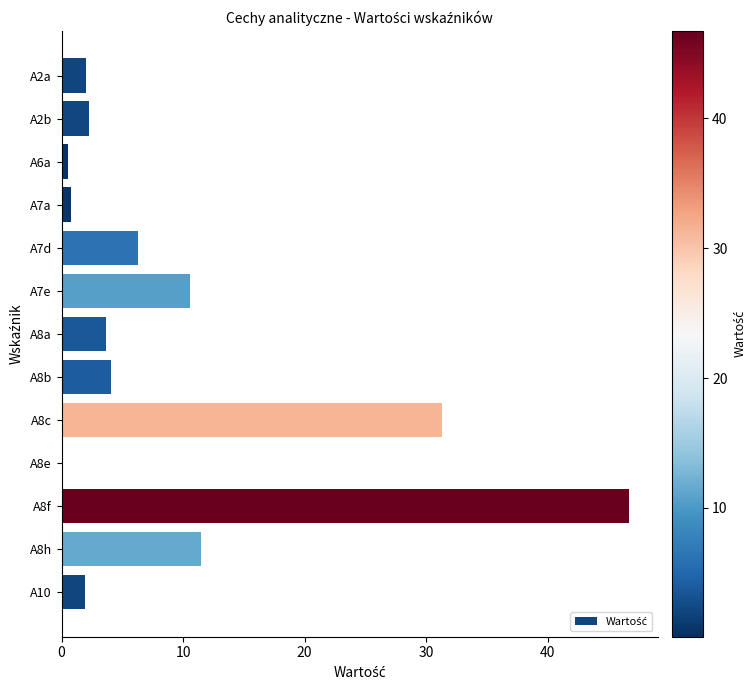

What value does the data have at A10?

1.9